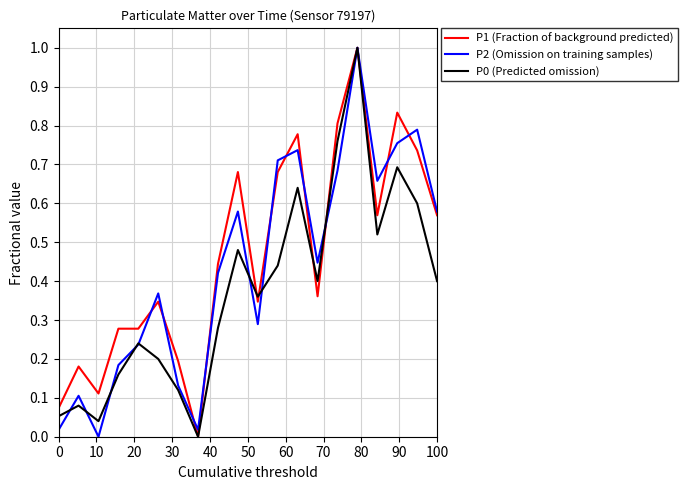

What is the maximum value for P1 (Fraction of background predicted)?

1.0